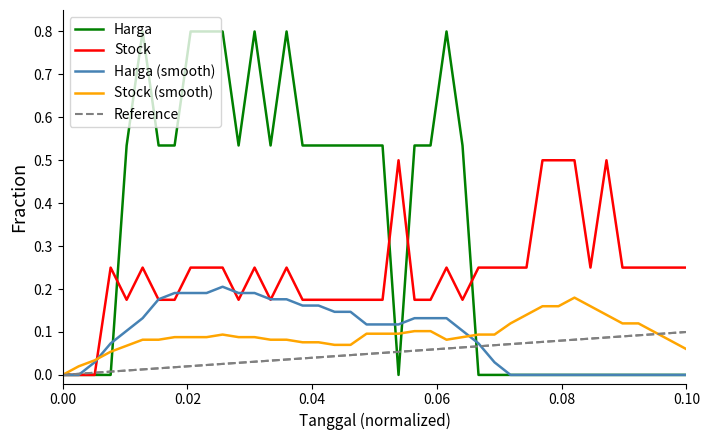

Reading left to right, extract all data points from this chart.

Harga: 0.0	0.0	0.0	0.0	0.5	0.8	0.5	0.5	0.8	0.8	0.8	0.5	0.8	0.5	0.8	0.5	0.5	0.5	0.5	0.5	0.5	0.0	0.5	0.5	0.8	0.5	0.0	0.0	0.0	0.0	0.0	0.0	0.0	0.0	0.0	0.0	0.0	0.0	0.0	0.0
Stock: 0.0	0.0	0.0	0.2	0.2	0.2	0.2	0.2	0.2	0.2	0.2	0.2	0.2	0.2	0.2	0.2	0.2	0.2	0.2	0.2	0.2	0.5	0.2	0.2	0.2	0.2	0.2	0.2	0.2	0.2	0.5	0.5	0.5	0.2	0.5	0.2	0.2	0.2	0.2	0.2